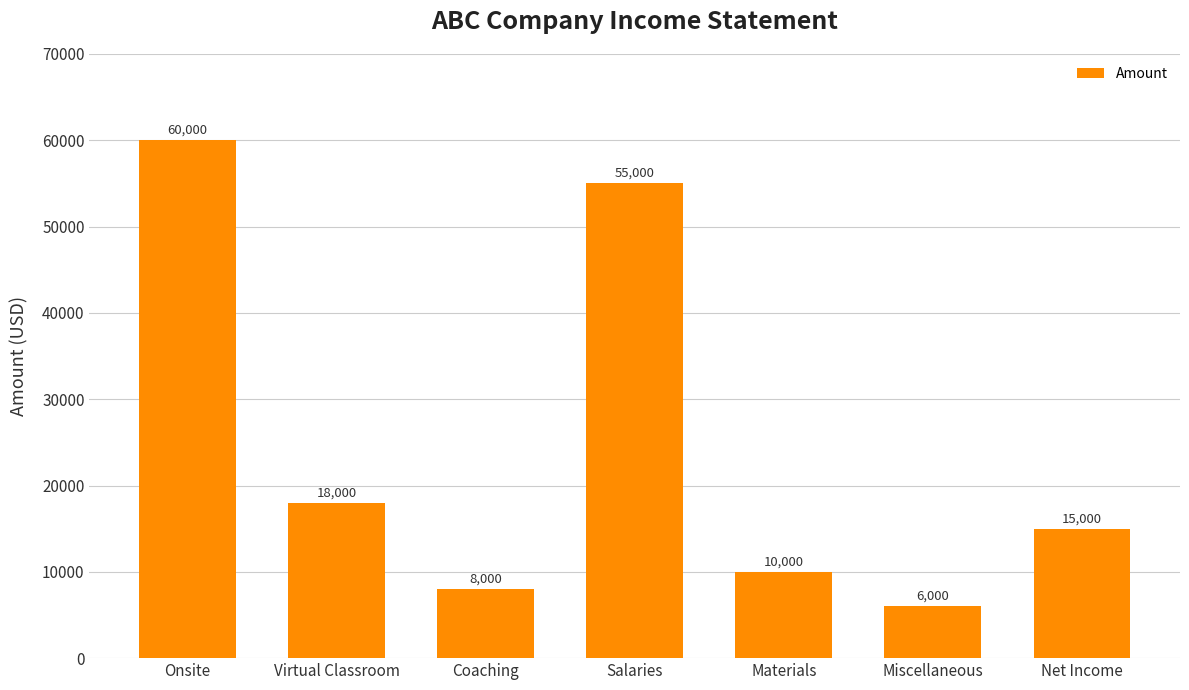

What is the average value?

24571